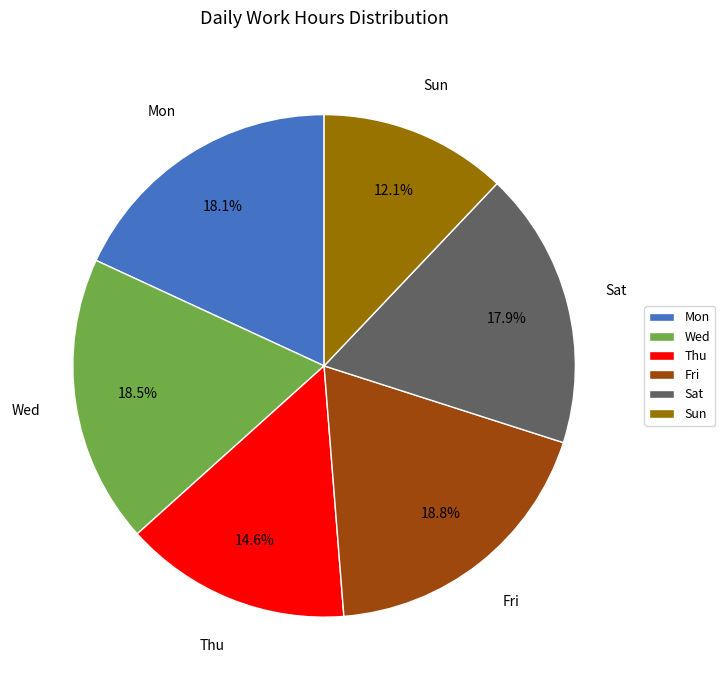

Does any single category account for the majority?

No